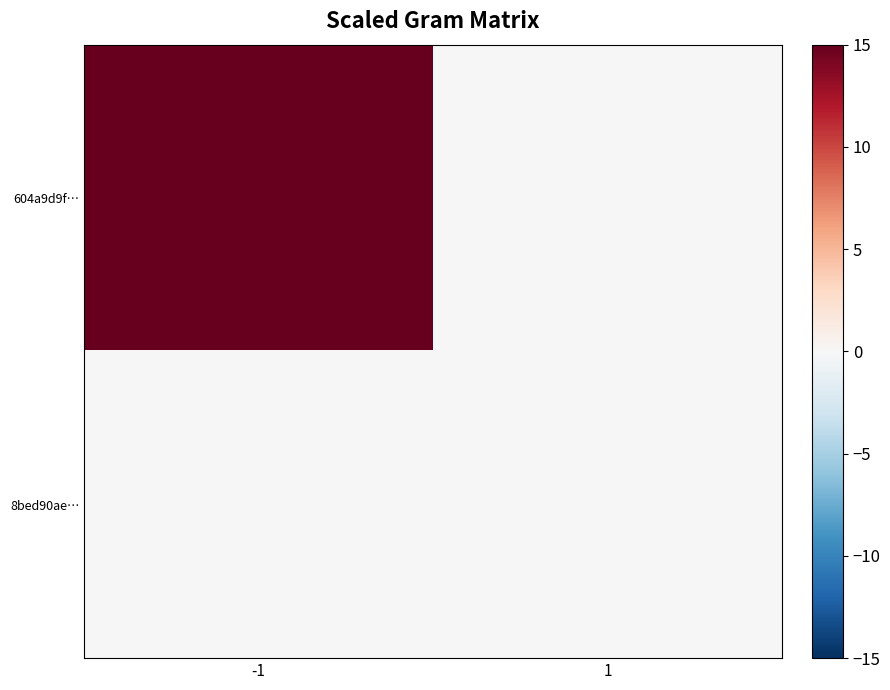

Between -1 and 1, which series saw the biggest shift?

604a9d9f…